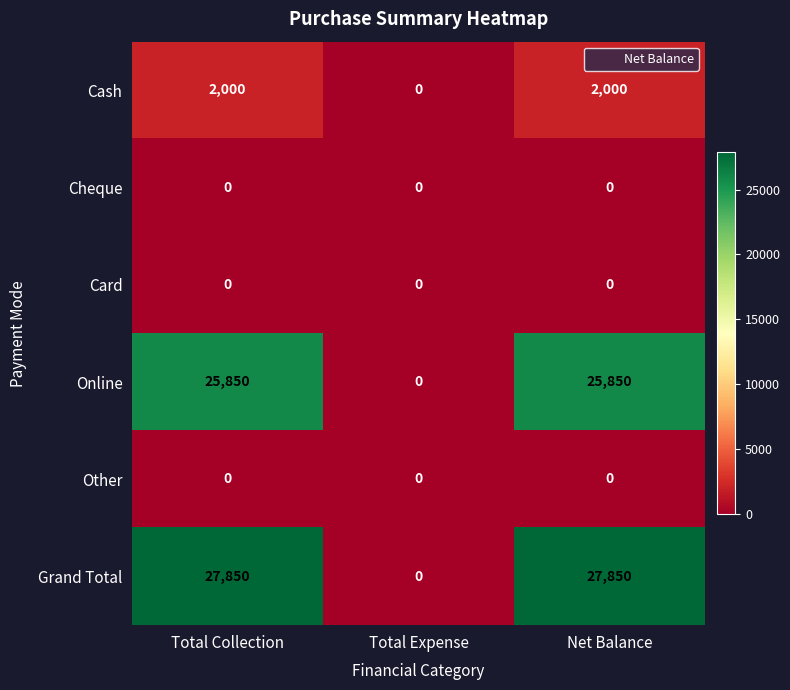

The Online series shows 25850 at Total Collection. True or false?

True